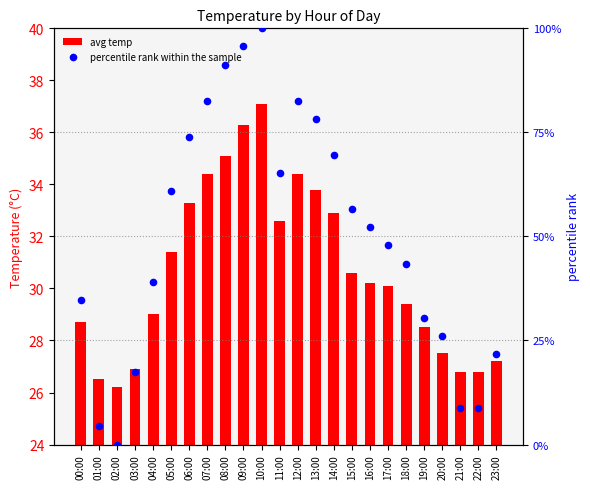

At how many categories does at least one series exceed 66?

8